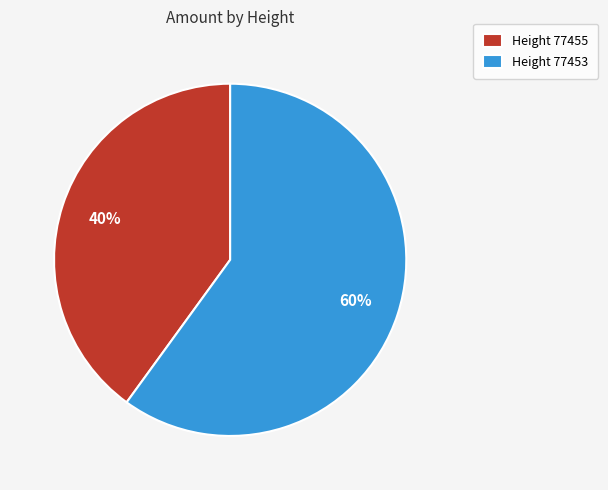

Which slice is the largest?

Height 77453